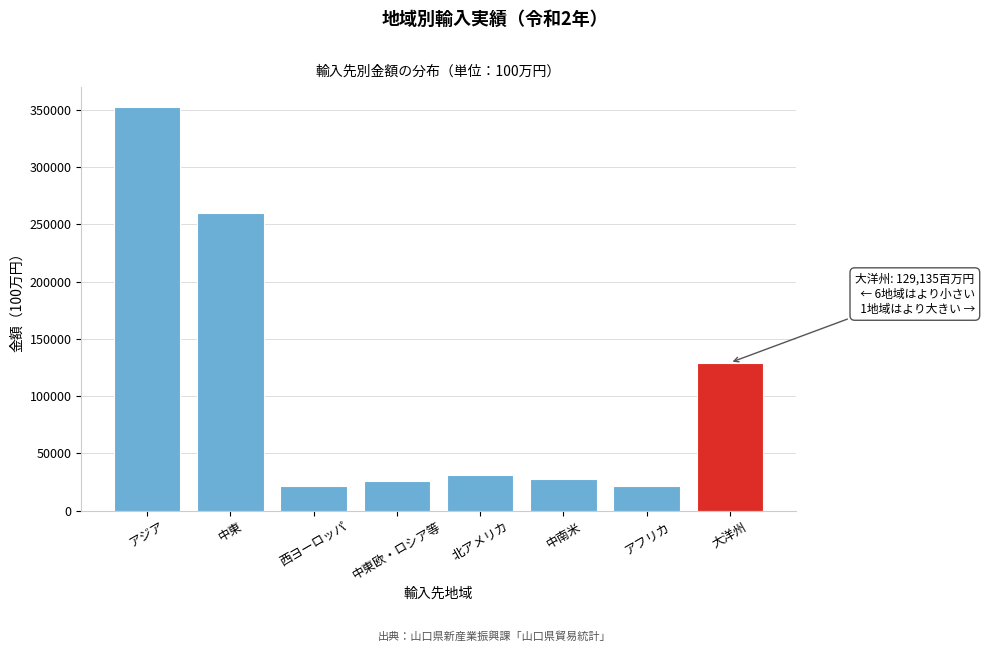

What is the label of the 4th bar from the left?

中東欧・ロシア等